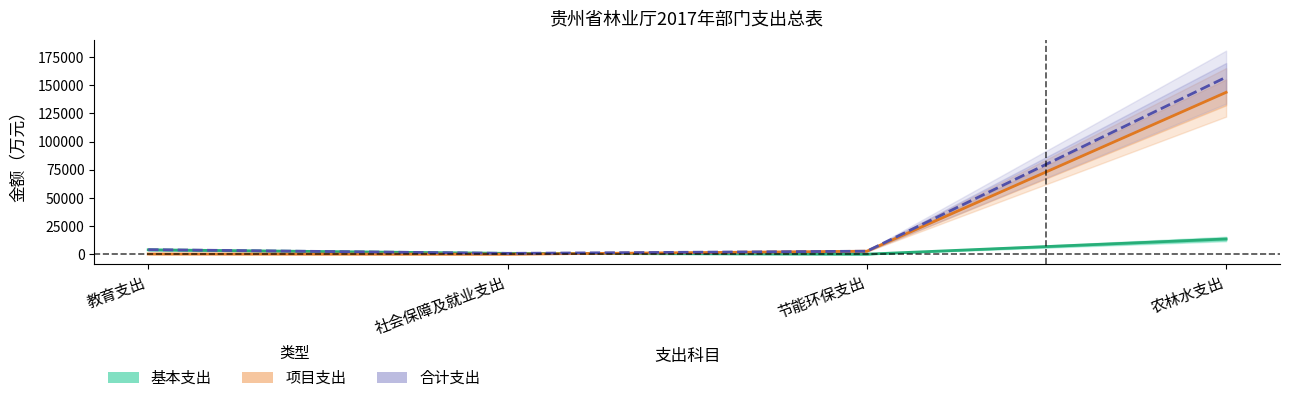

The 项目支出 series shows 237.8 at 教育支出. True or false?

False